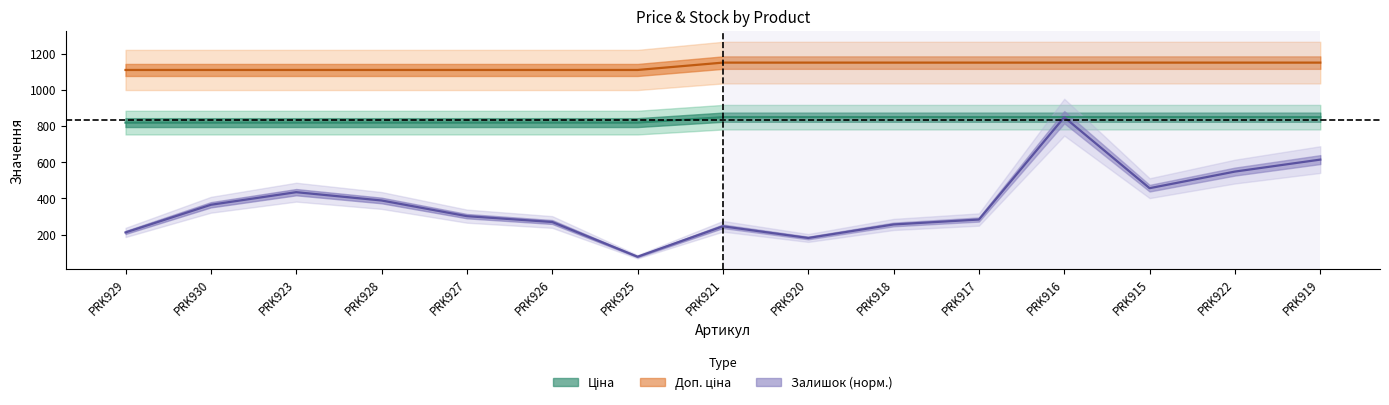

True or false: Залишок and Ціна cross at least once.

False